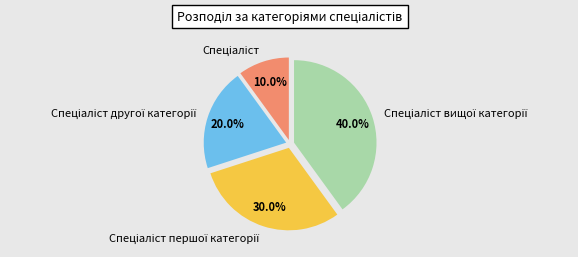

Is there any slice that represents more than half of the pie?

No